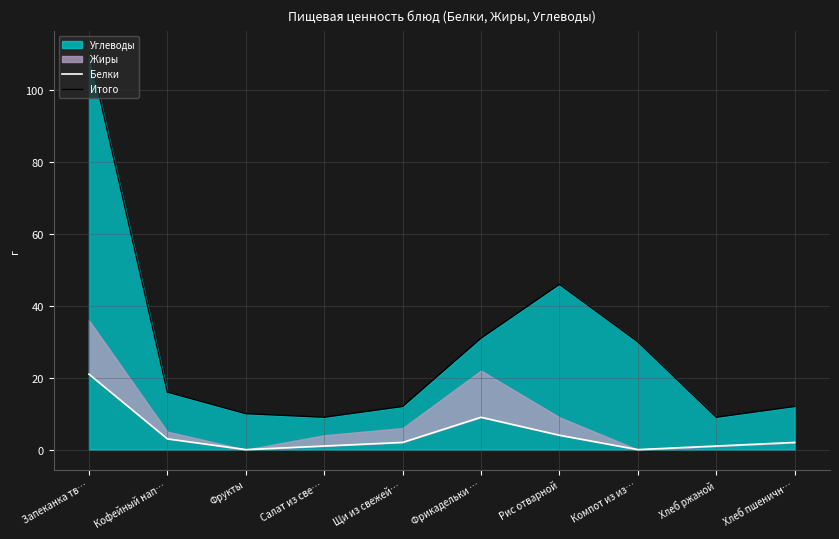

Where does the Итого series first go above 16?

Запеканка тв…